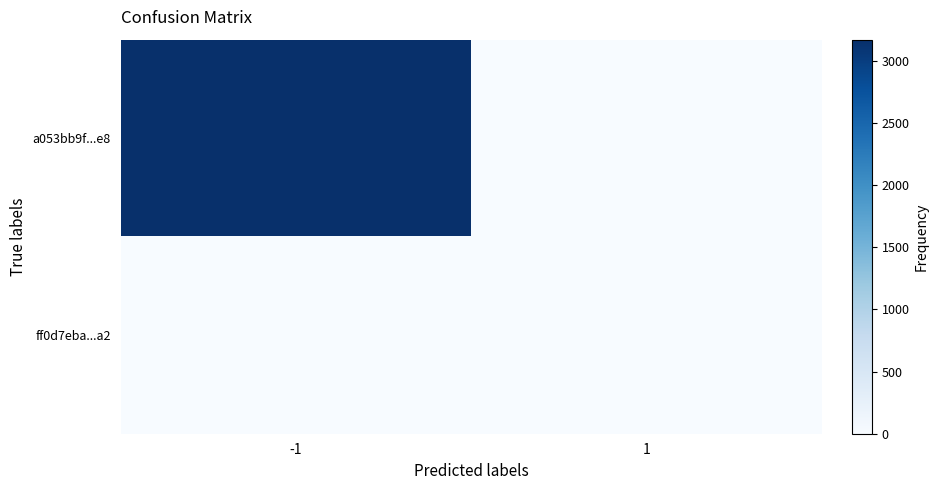

Rank the series by their maximum value, from highest to lowest.

a053bb9f...e8, ff0d7eba...a2